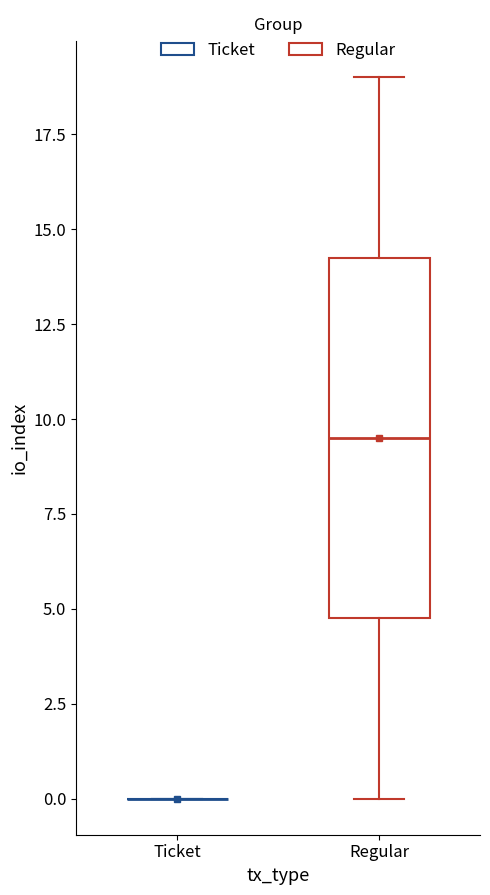

Reading left to right, read every box against the y-axis: the position of its median line, the range the box covers, and the ends of its whiskers. The values are not printed on the chart, so give them approximately, as read against the axis.

Ticket: box collapsed to a line at 0.0, whiskers 0.0 to 0.0
Regular: median 9.5, box 5.0 to 14.5, whiskers 0.0 to 19.0